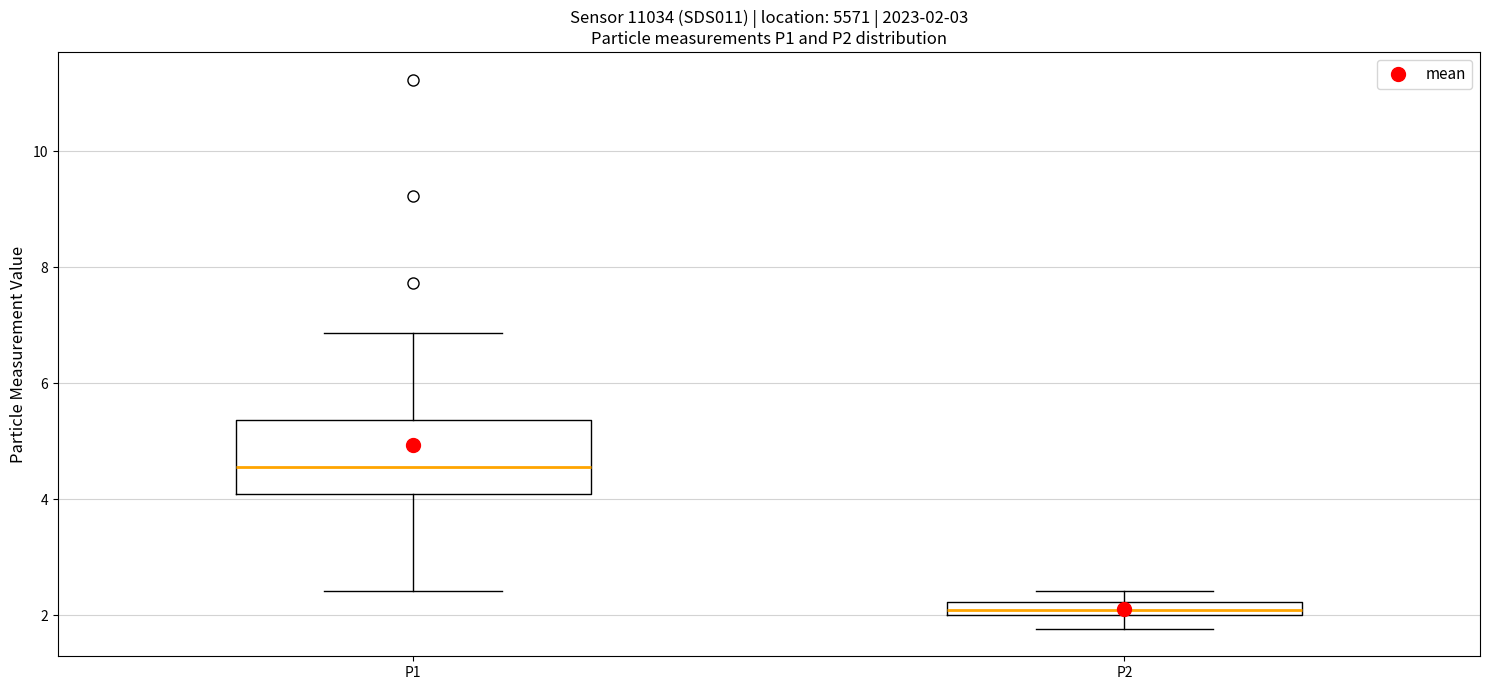

Which box has the highest median line?

P1